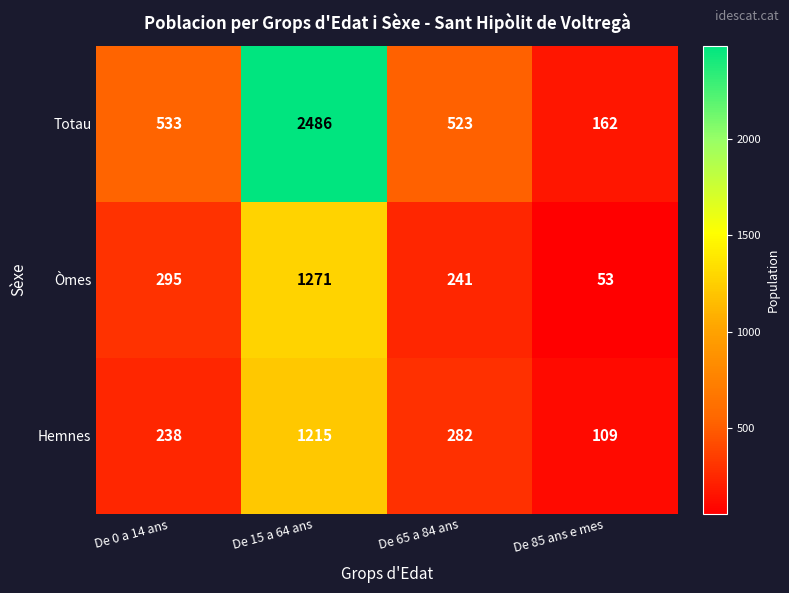

Is the value of Totau at De 85 ans e mes greater than the value of Hemnes at De 15 a 64 ans?

No